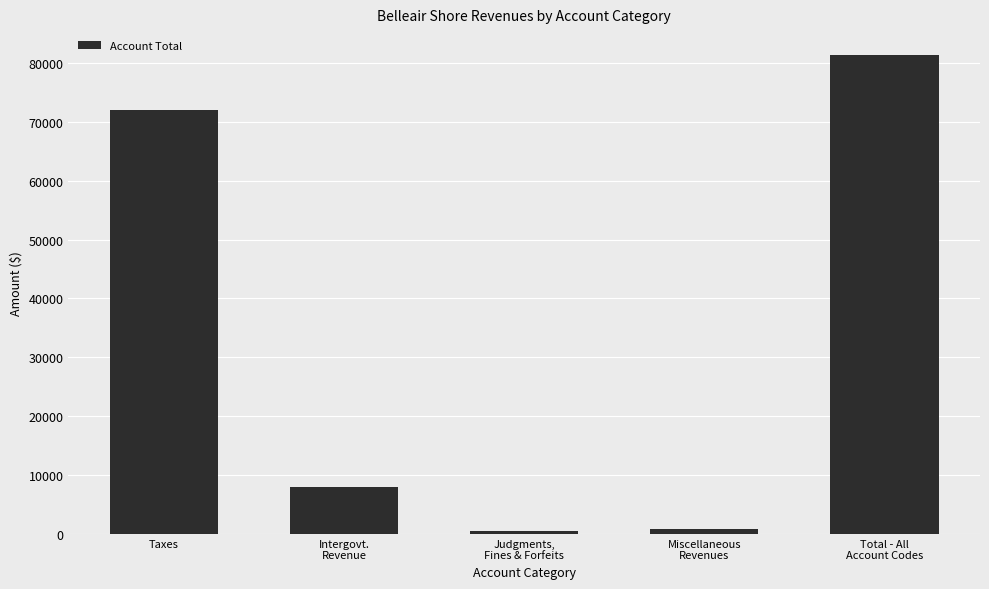

What is the label of the 5th bar from the left?

Total - All
Account Codes